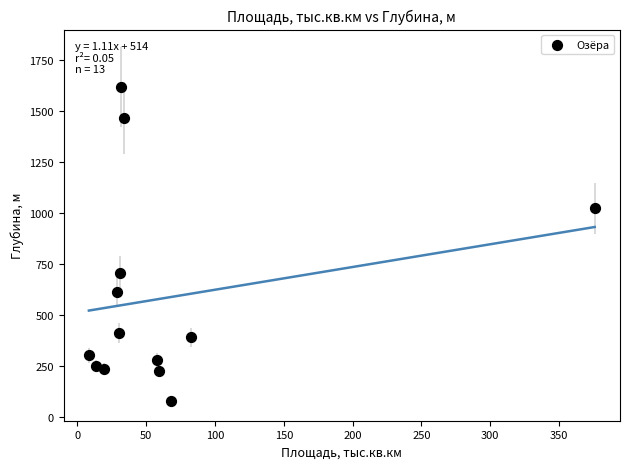

What is the range of Y values (max minus min)?

1540